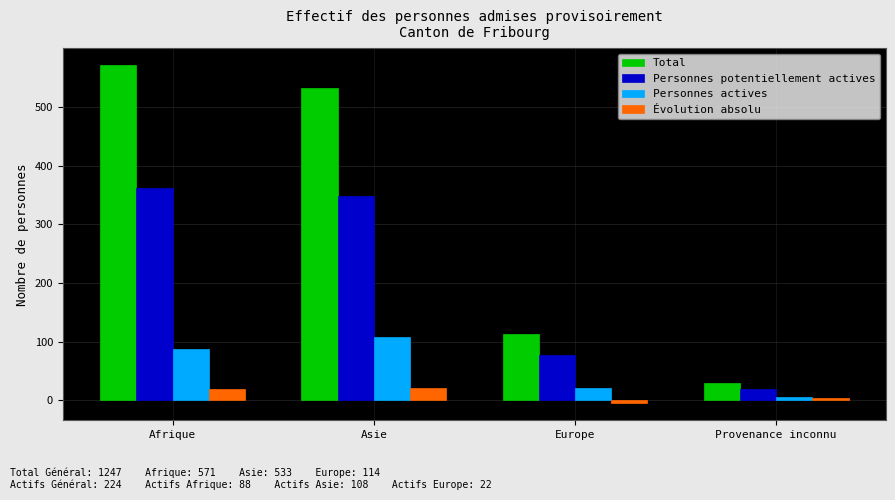

What is the greatest value displayed?

571